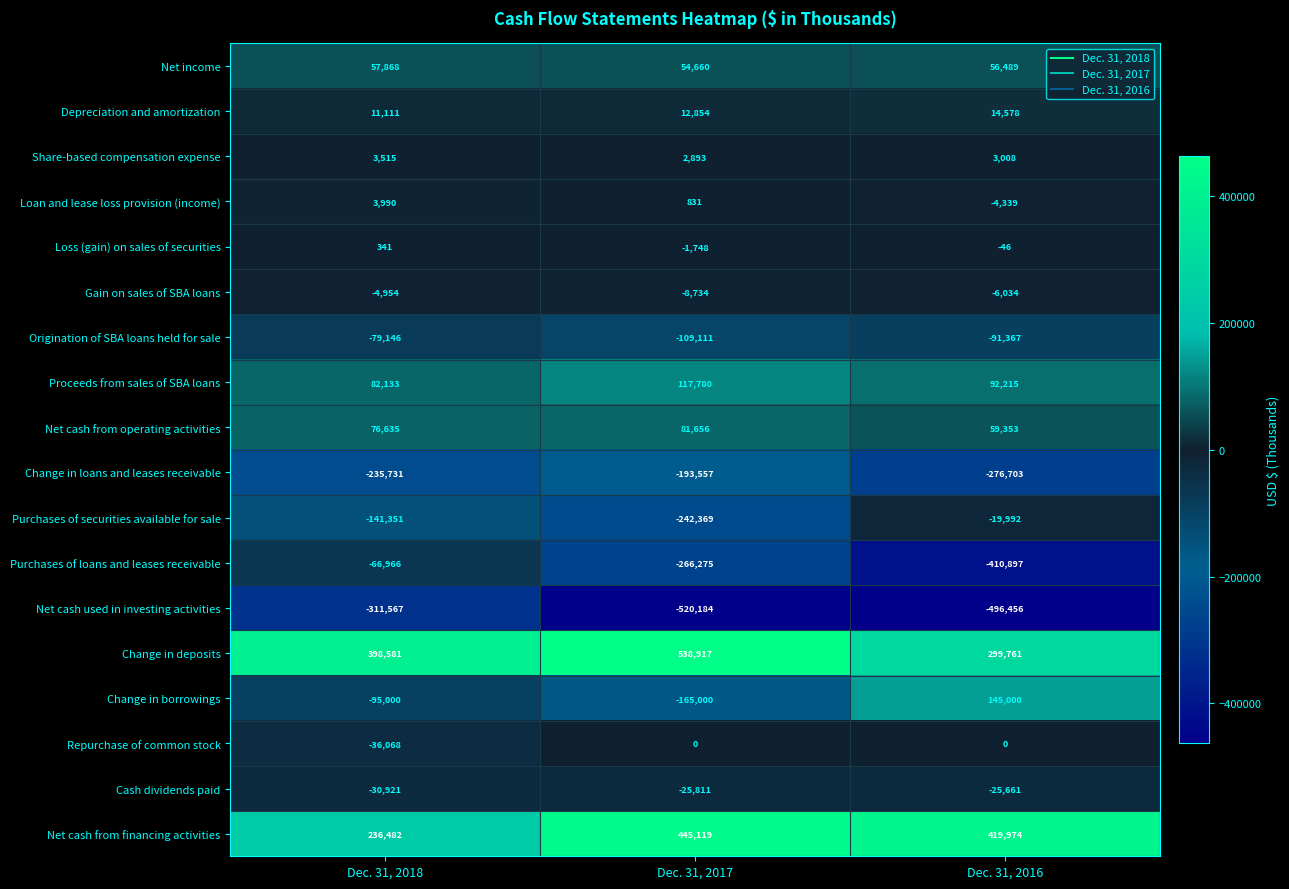

The value of Loss (gain) on sales of securities at Dec. 31, 2016 is -61. True or false?

False